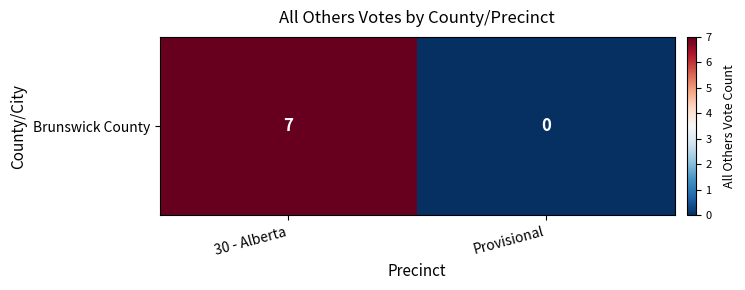

Is it true that the value at 30 - Alberta is 4?

False